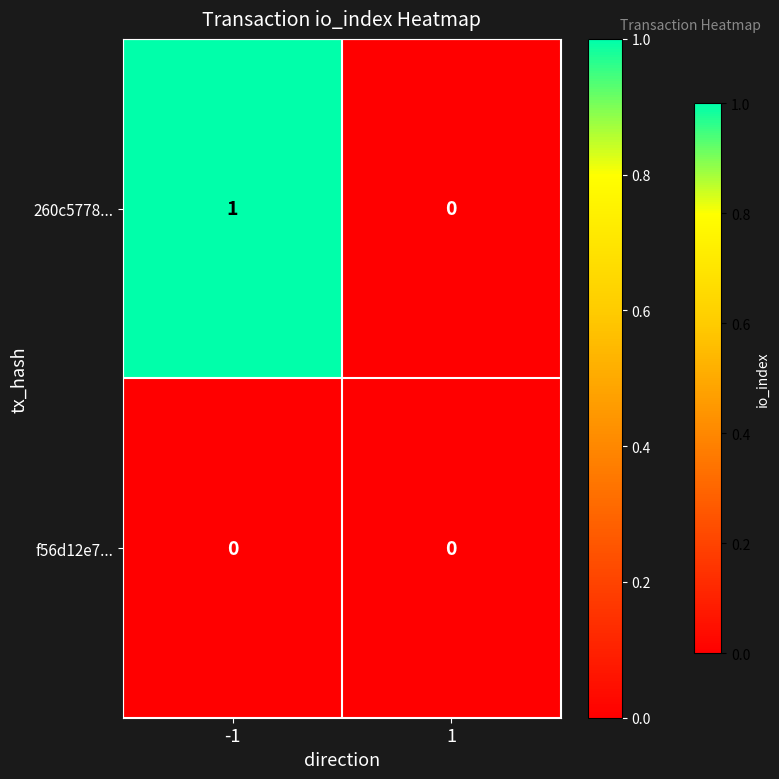

Between -1 and 1, which series saw the biggest shift?

260c5778...